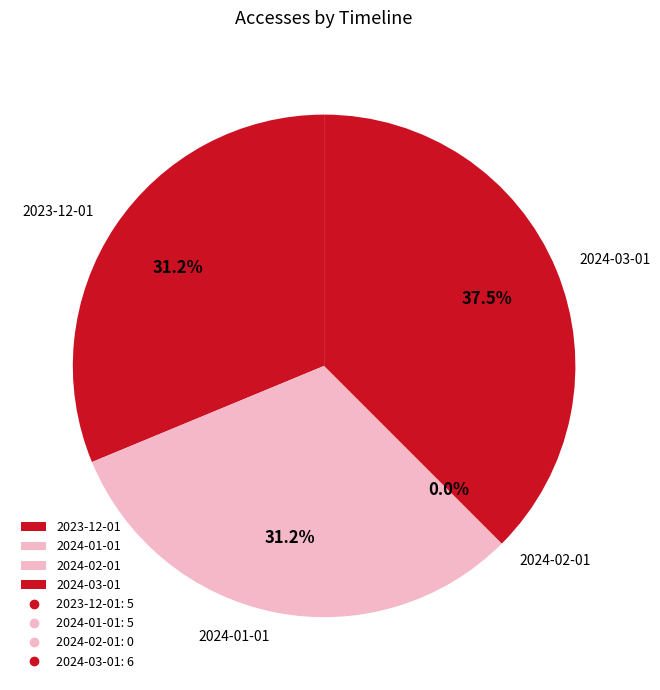

Is the sum of 2023-12-01 and 2024-02-01 greater than half?

No